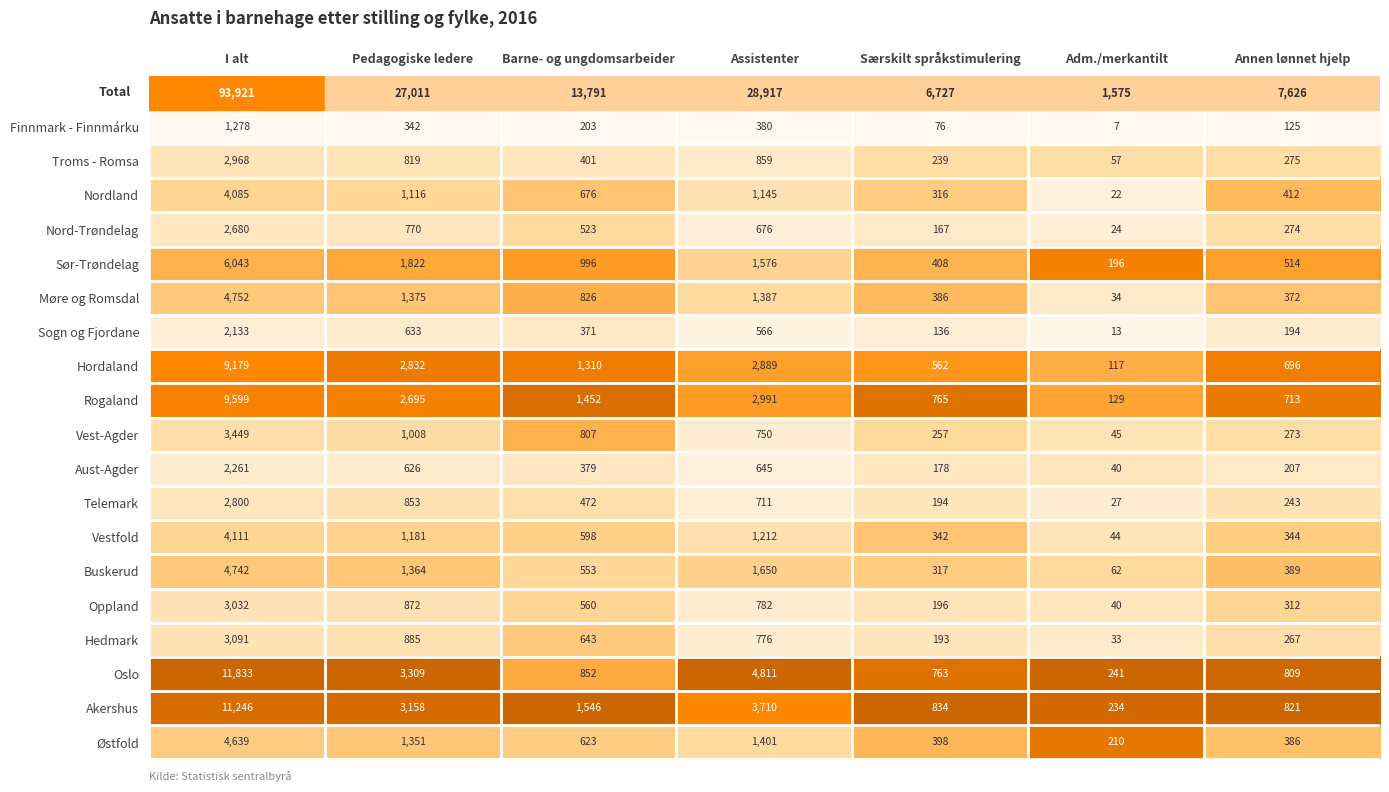

At Særskilt språkstimulering, list the series in order from largest to smallest.

Akershus, Rogaland, Oslo, Hordaland, Sør-Trøndelag, Østfold, Møre og Romsdal, Vestfold, Buskerud, Nordland, Vest-Agder, Troms - Romsa, Oppland, Telemark, Hedmark, Aust-Agder, Nord-Trøndelag, Sogn og Fjordane, Finnmark - Finnmárku